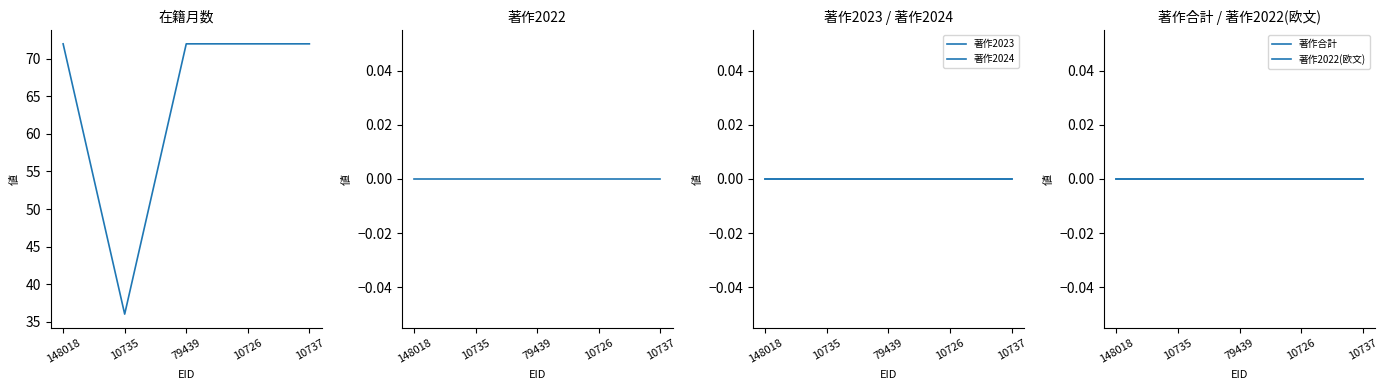

At 10737, list the series in order from largest to smallest.

在籍月数, 著作2022, 著作2023, 著作2024, 著作合計, 著作2022(欧文)